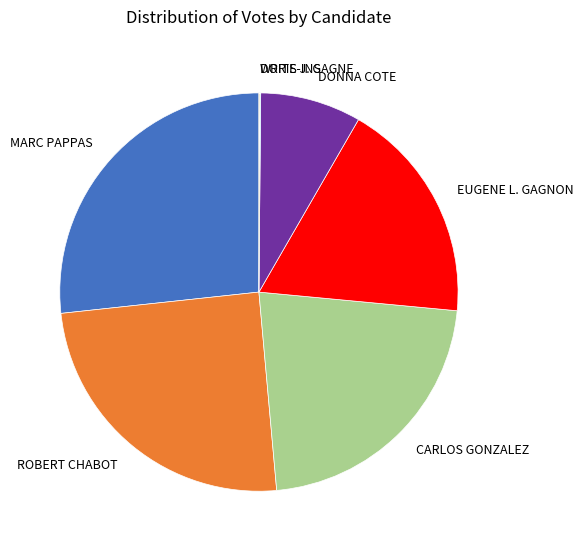

Which slice is the largest?

MARC PAPPAS